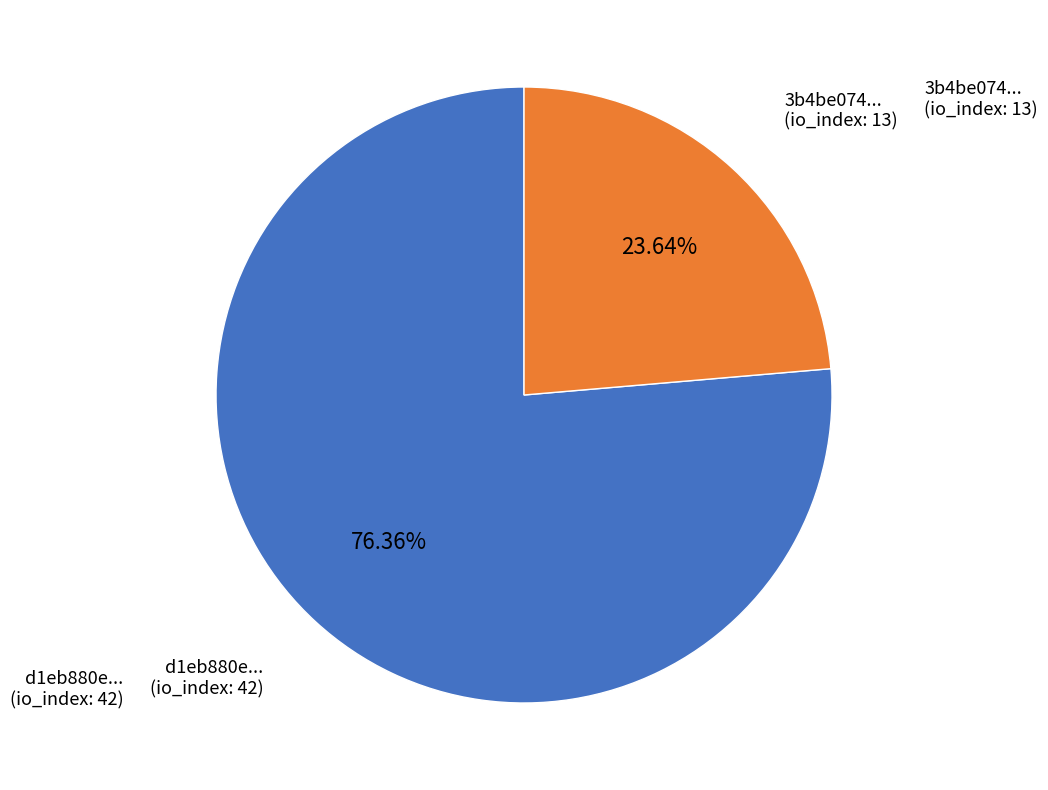

Is the sum of d1eb880e... (io_index: 42) and 3b4be074... (io_index: 13) greater than half?

Yes